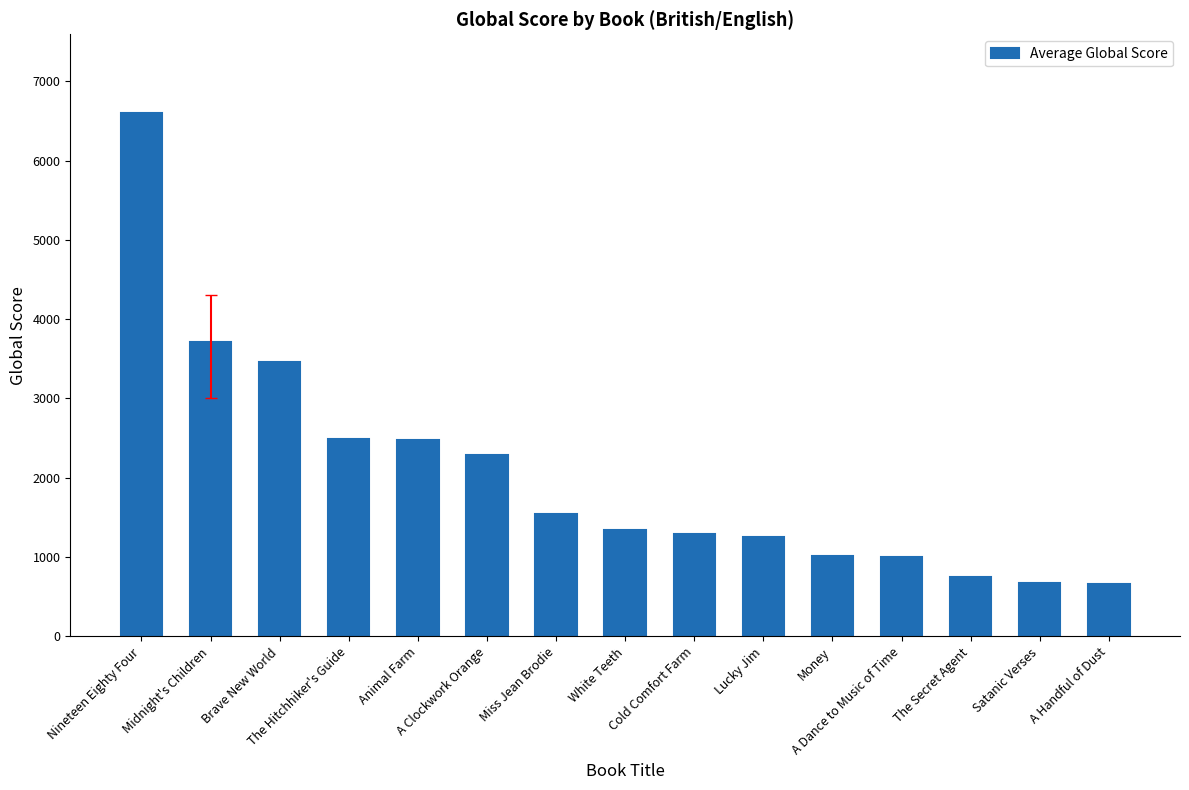

What is the sum of all values?

30534